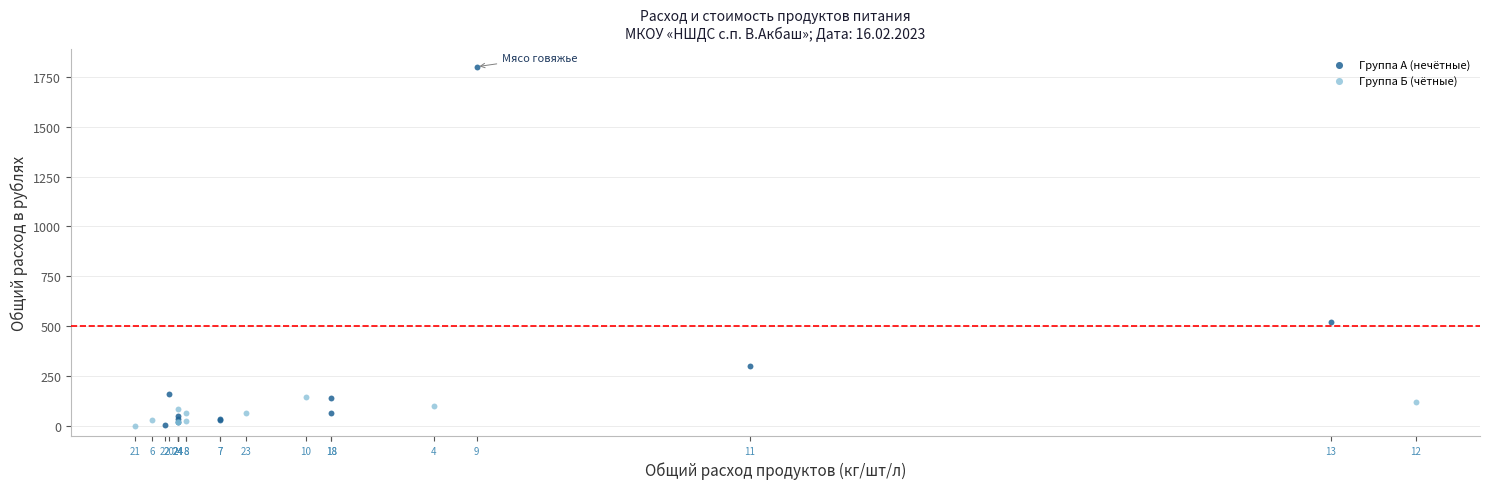

What are all the series names shown in the legend?

Группа А (нечётные), Группа Б (чётные)